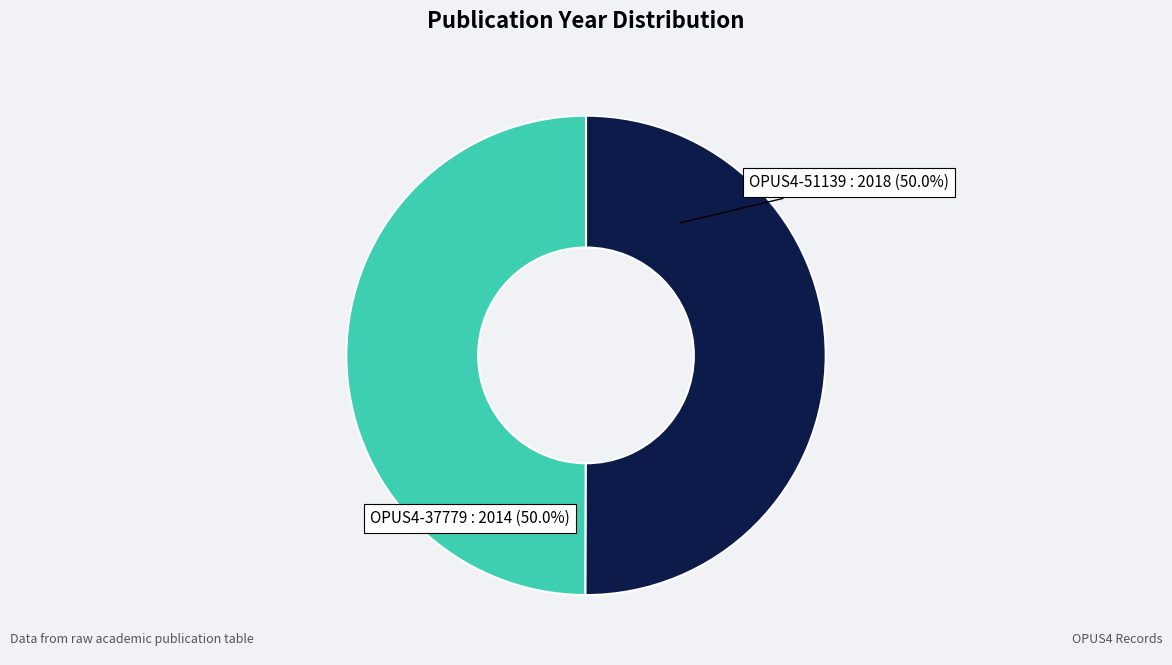

To the nearest percent, what portion does OPUS4-37779 represent?

50%